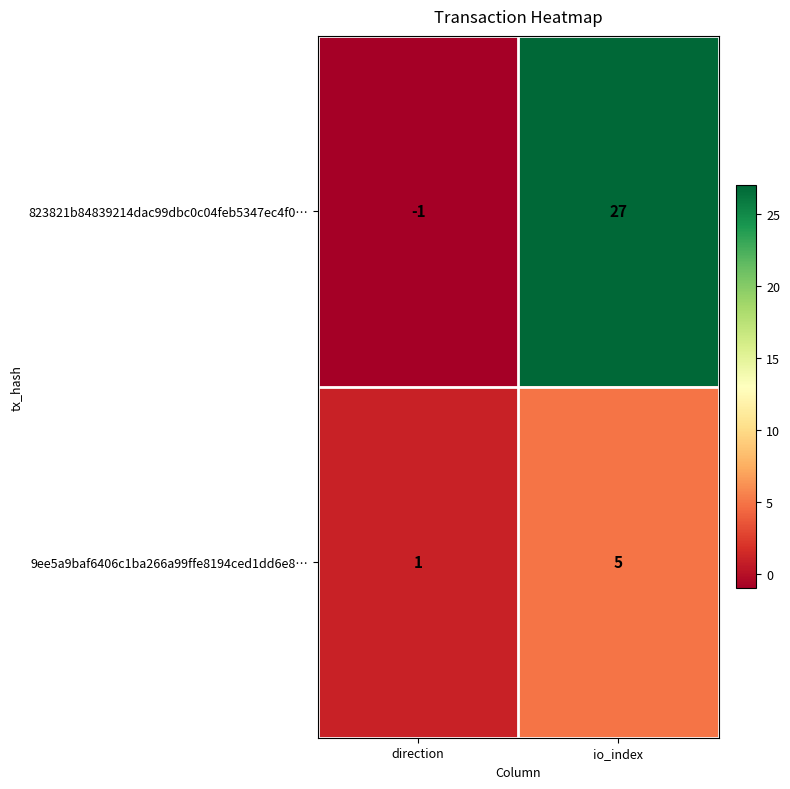

At direction, list the series in order from smallest to largest.

823821b84839214dac99dbc0c04feb5347ec4f0…, 9ee5a9baf6406c1ba266a99ffe8194ced1dd6e8…